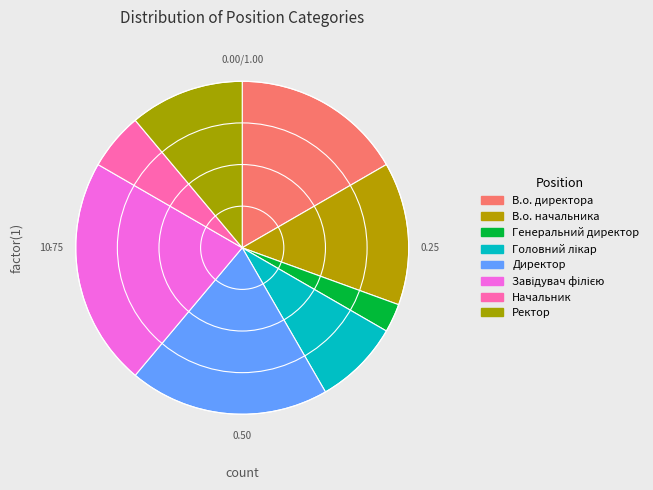

Between Головний лікар and Директор, which is larger?

Директор